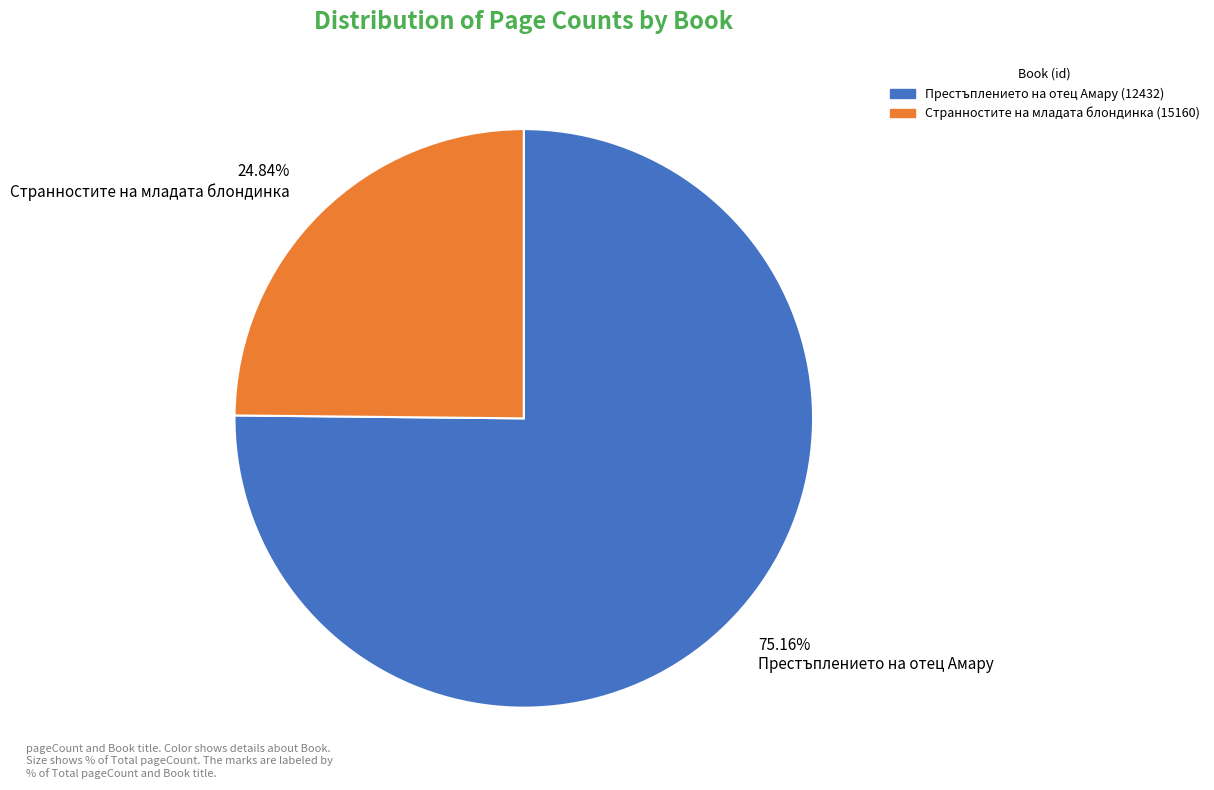

Which slice represents more than half of the pie?

Престъплението на отец Амару (12432)